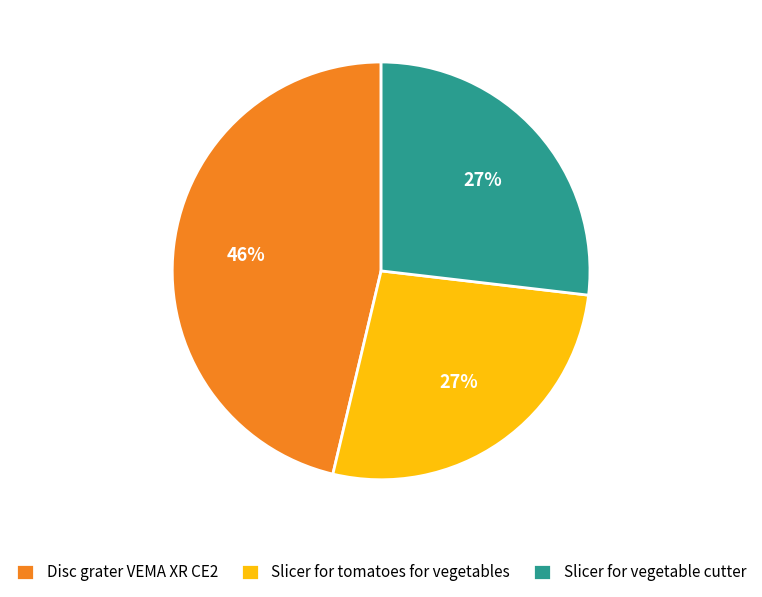

Approximately how many times larger is the value at Slicer for tomatoes for vegetables compared to Disc grater VEMA XR CE2?

0.6